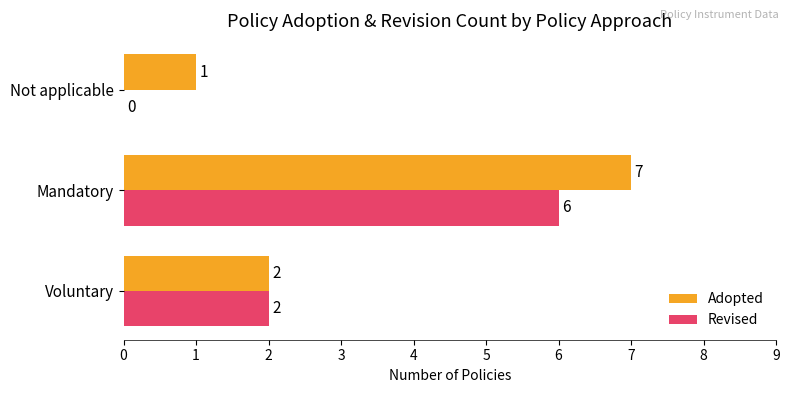

Count the number of data series in this chart.

2